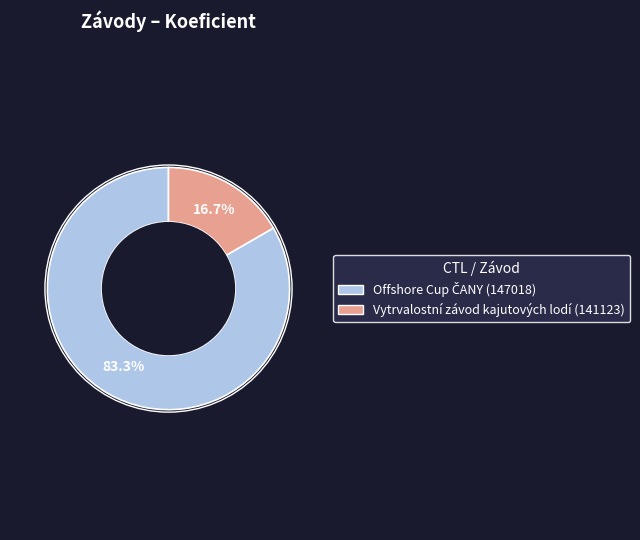

Which category has the smallest portion of the pie?

Vytrvalostní závod kajutových lodí (141123)